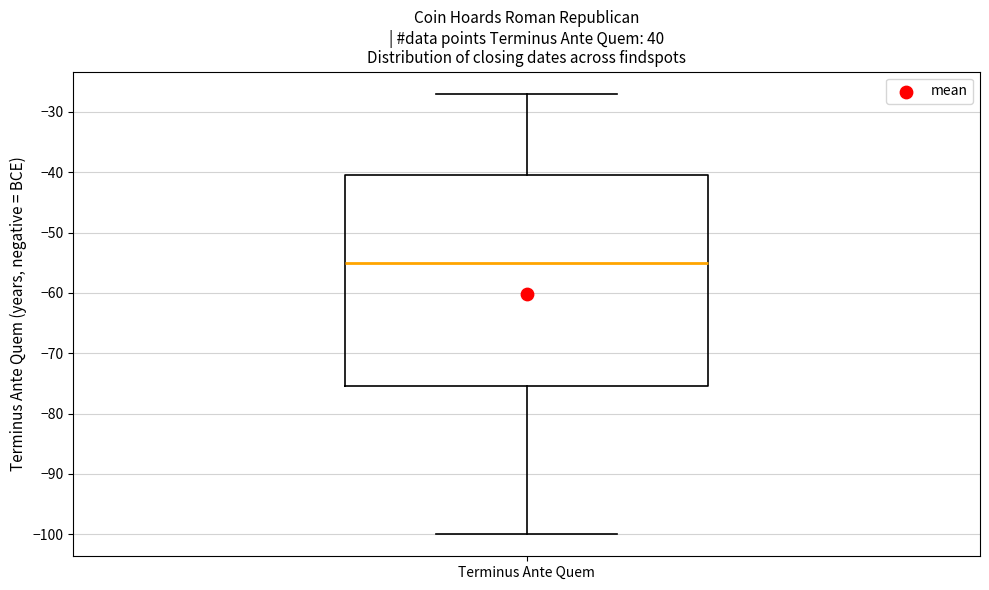

Where is the upper edge of the box for Terminus Ante Quem on the y-axis? The values are not printed on the chart, so give them approximately, as read against the axis.

-40